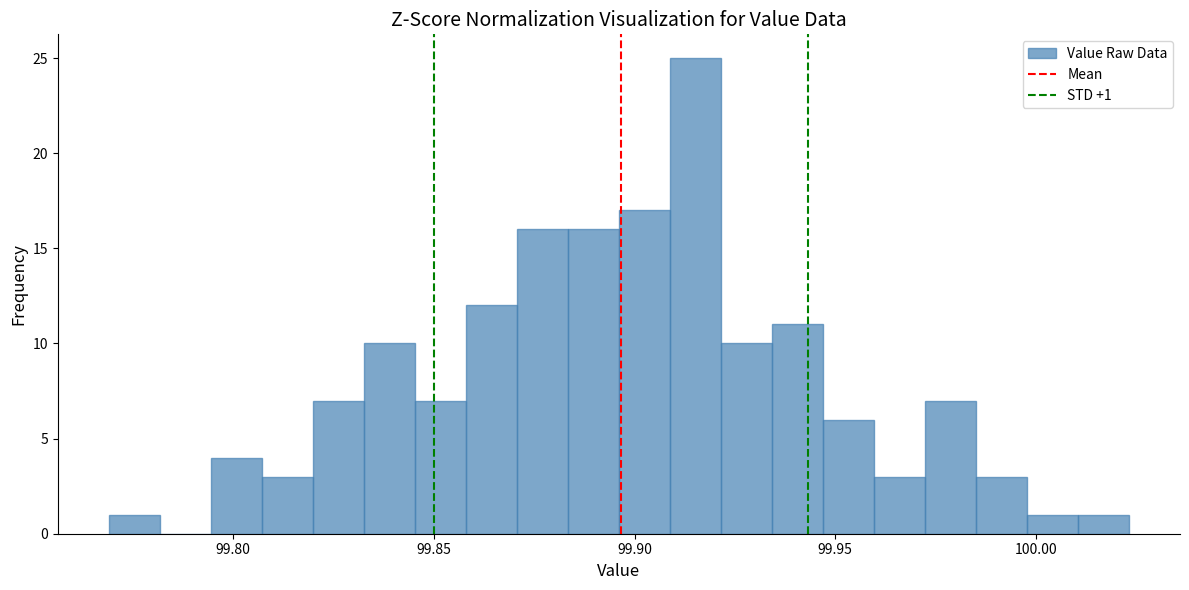

Read against the x-axis, roughly where is the centre of the tallest bar?

99.915